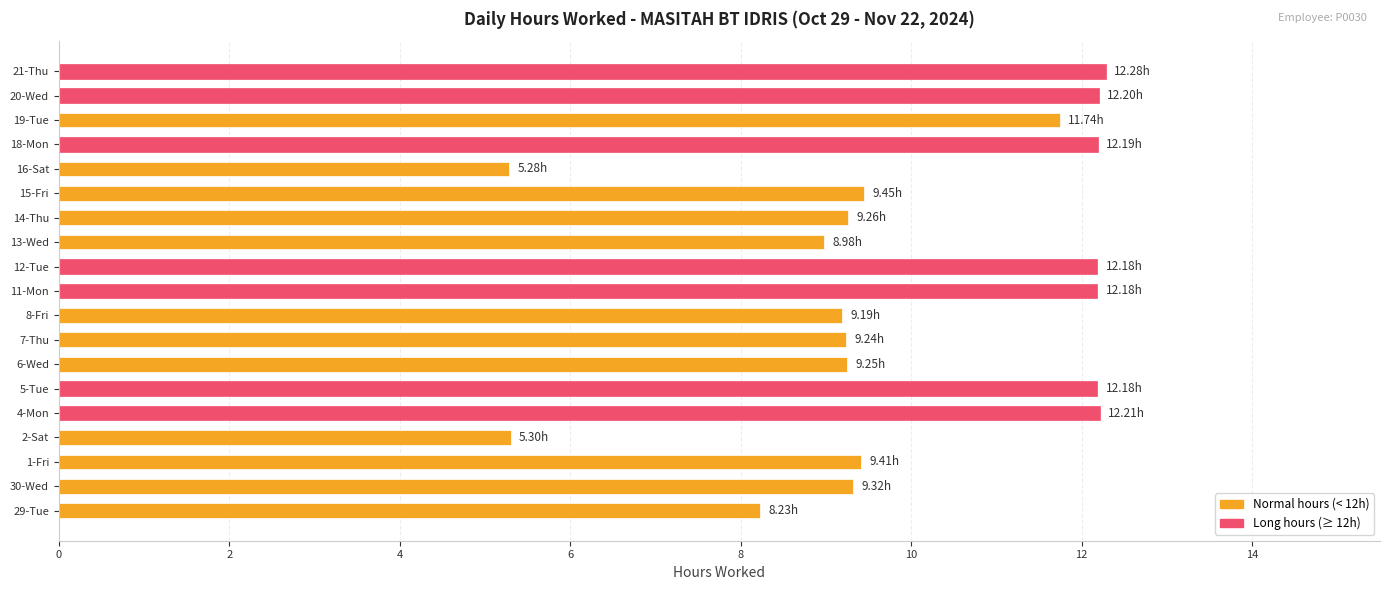

How many bars are there in total?

19